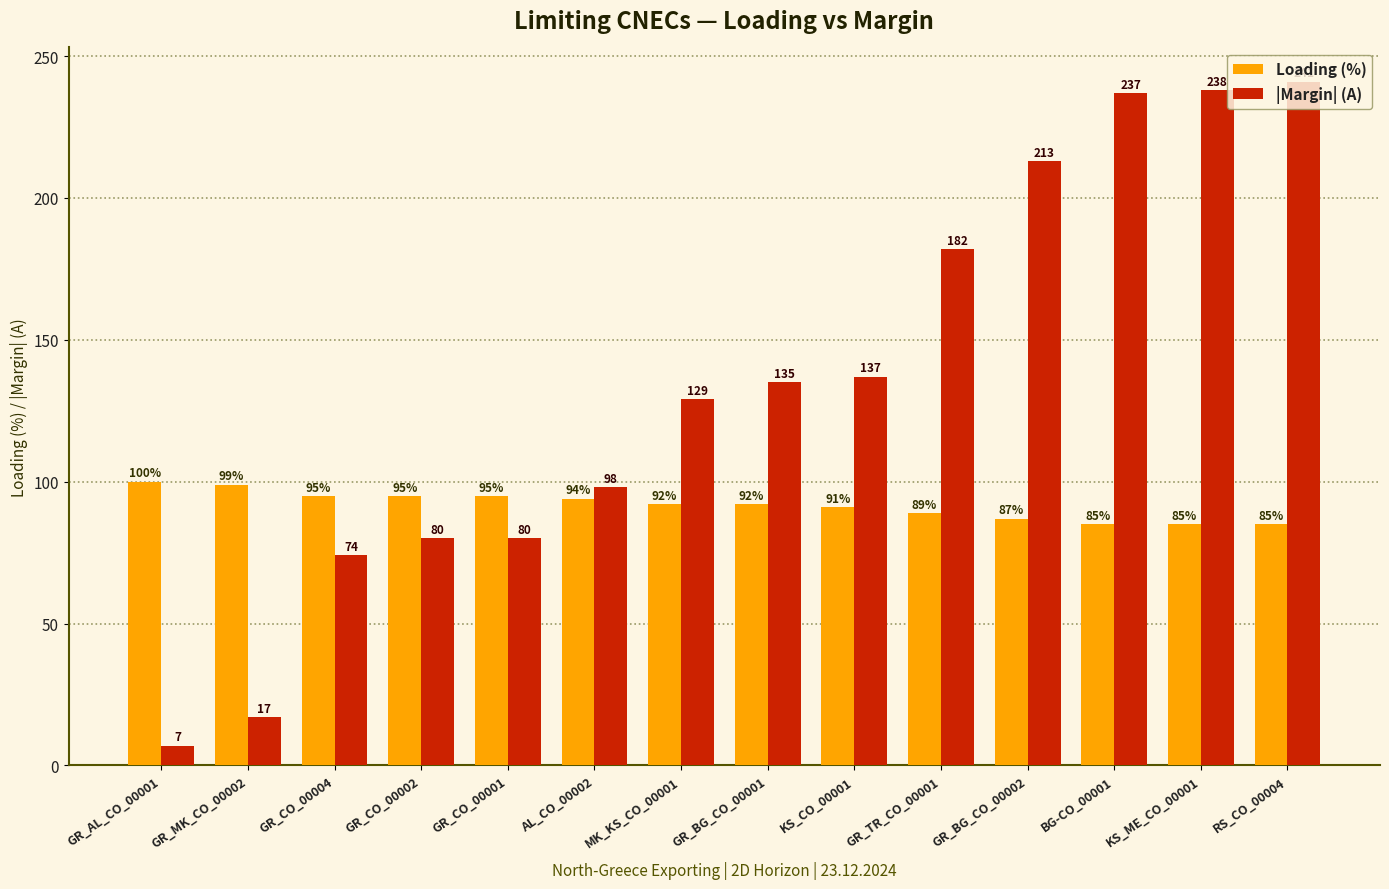

What is the average value of the |Margin| (A) series?

133